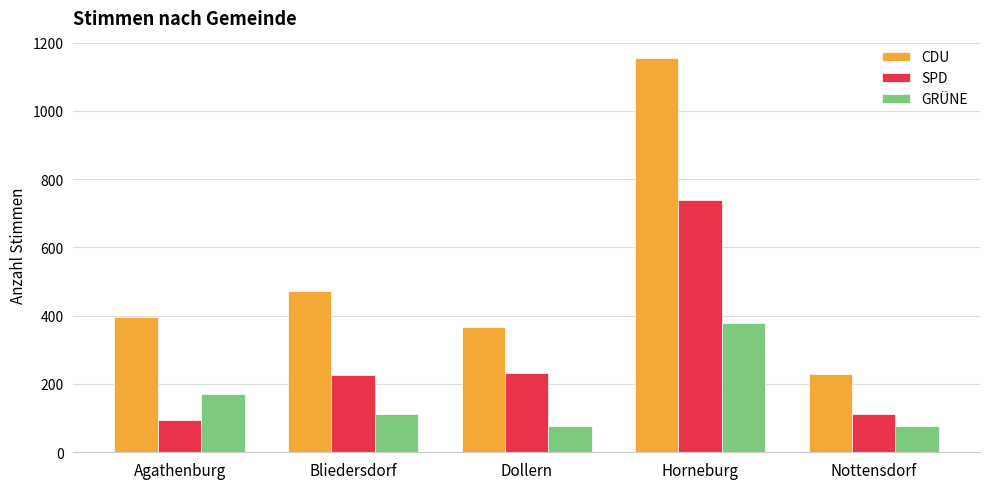

Is it true that CDU equals 470 at Horneburg?

False